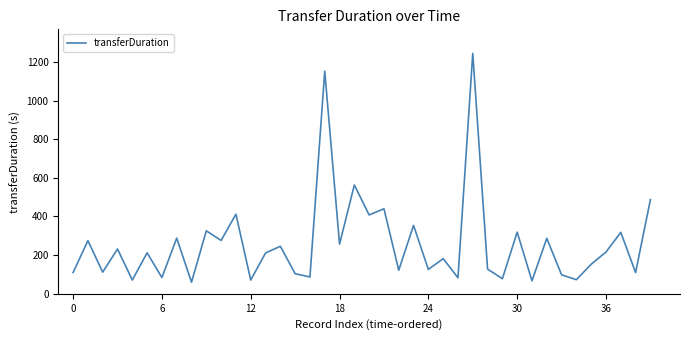

What is the difference between the maximum and minimum values?

1184